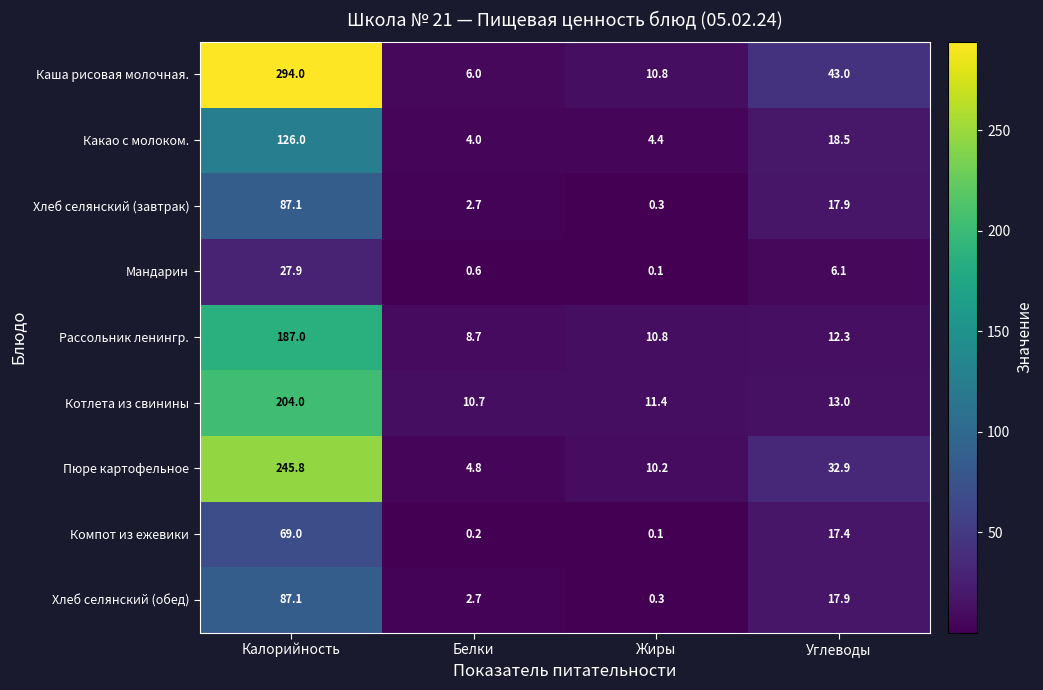

Between Калорийность and Белки, which series saw the biggest shift?

Каша рисовая молочная.